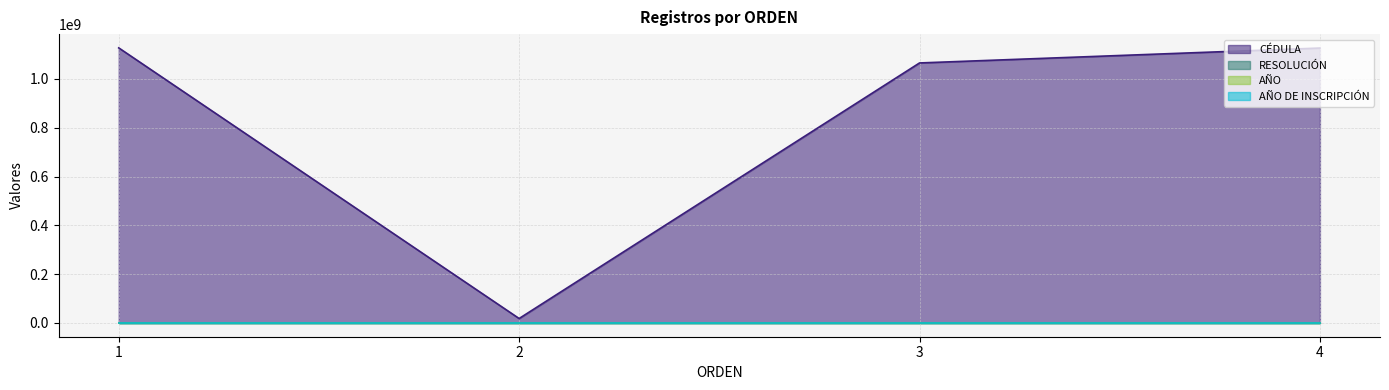

Between 2 and 4, which series saw the biggest shift?

CÉDULA